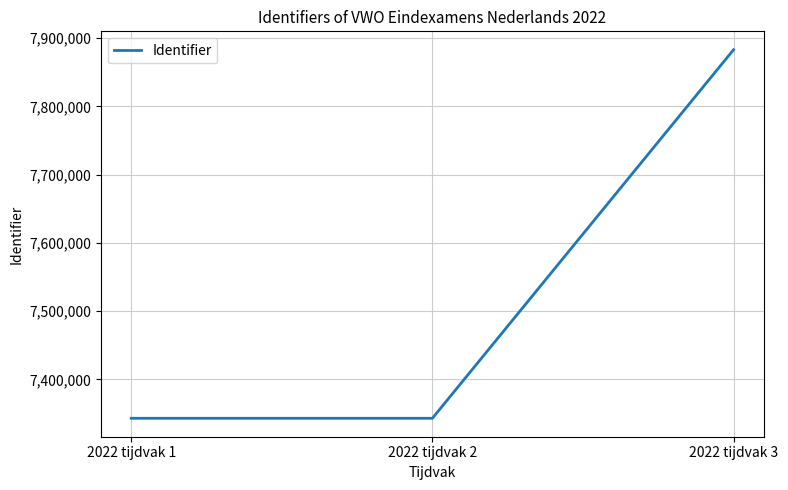

Is it true that the value at 2022 tijdvak 2 is 7343087?

True